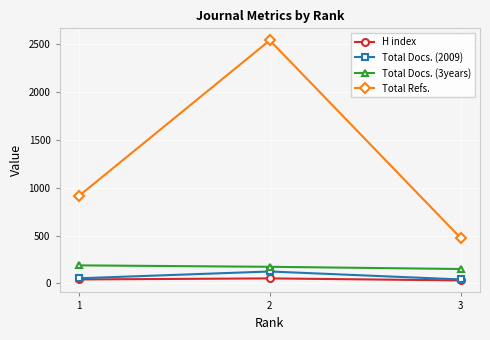

At which category is the sum across all series the highest?

2